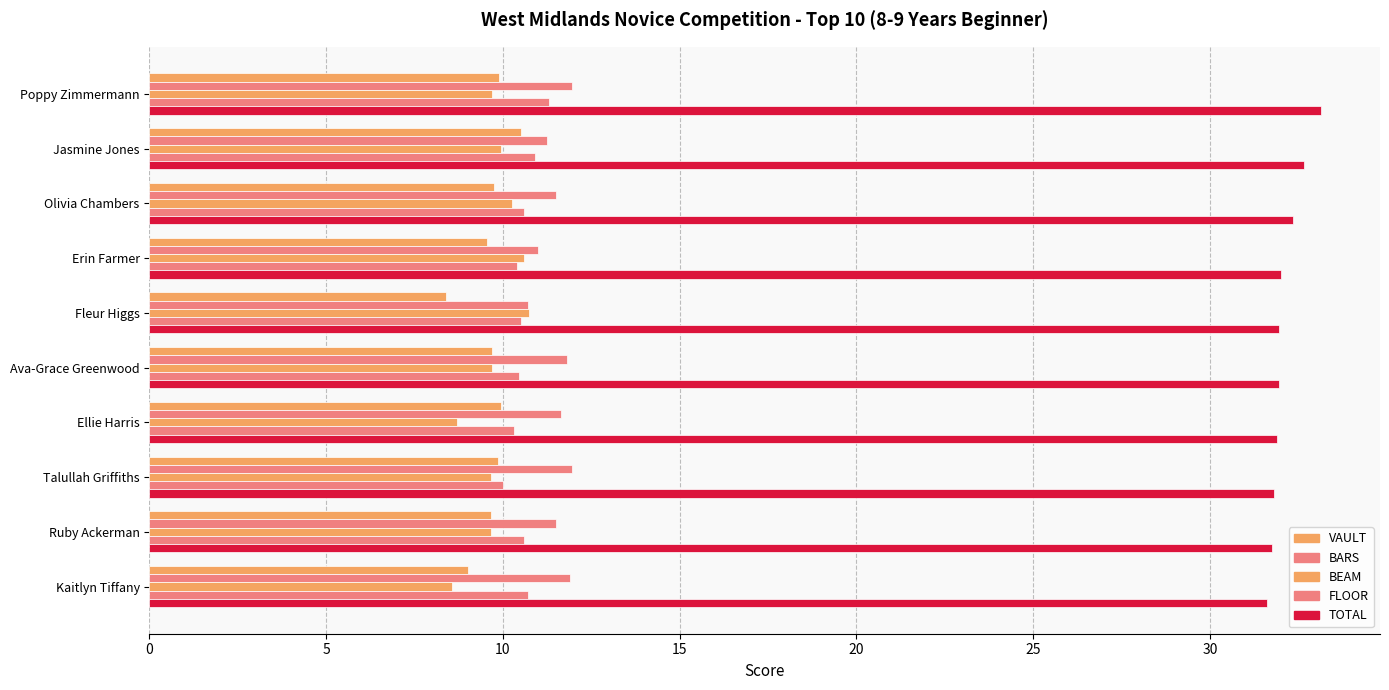

What is the smallest value displayed?

8.4